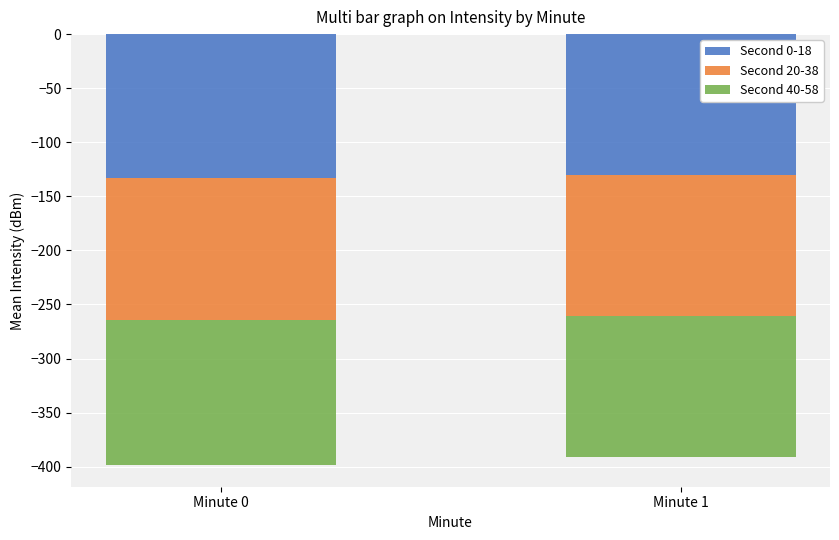

How many bars are there in total?

6